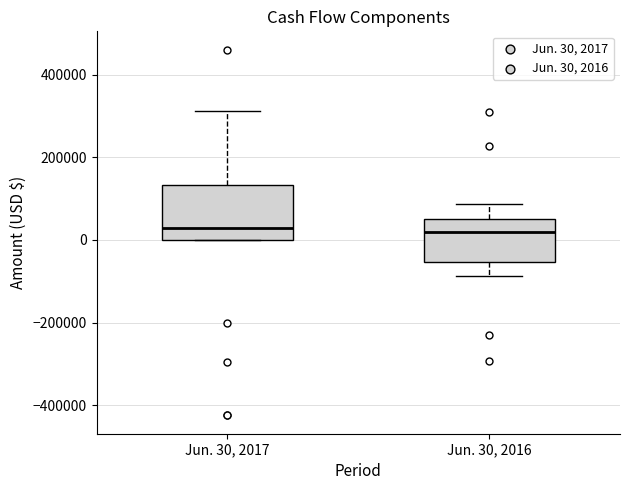

Where does the upper whisker of the box for Jun. 30, 2017 end on the y-axis? The values are not printed on the chart, so give them approximately, as read against the axis.

320000